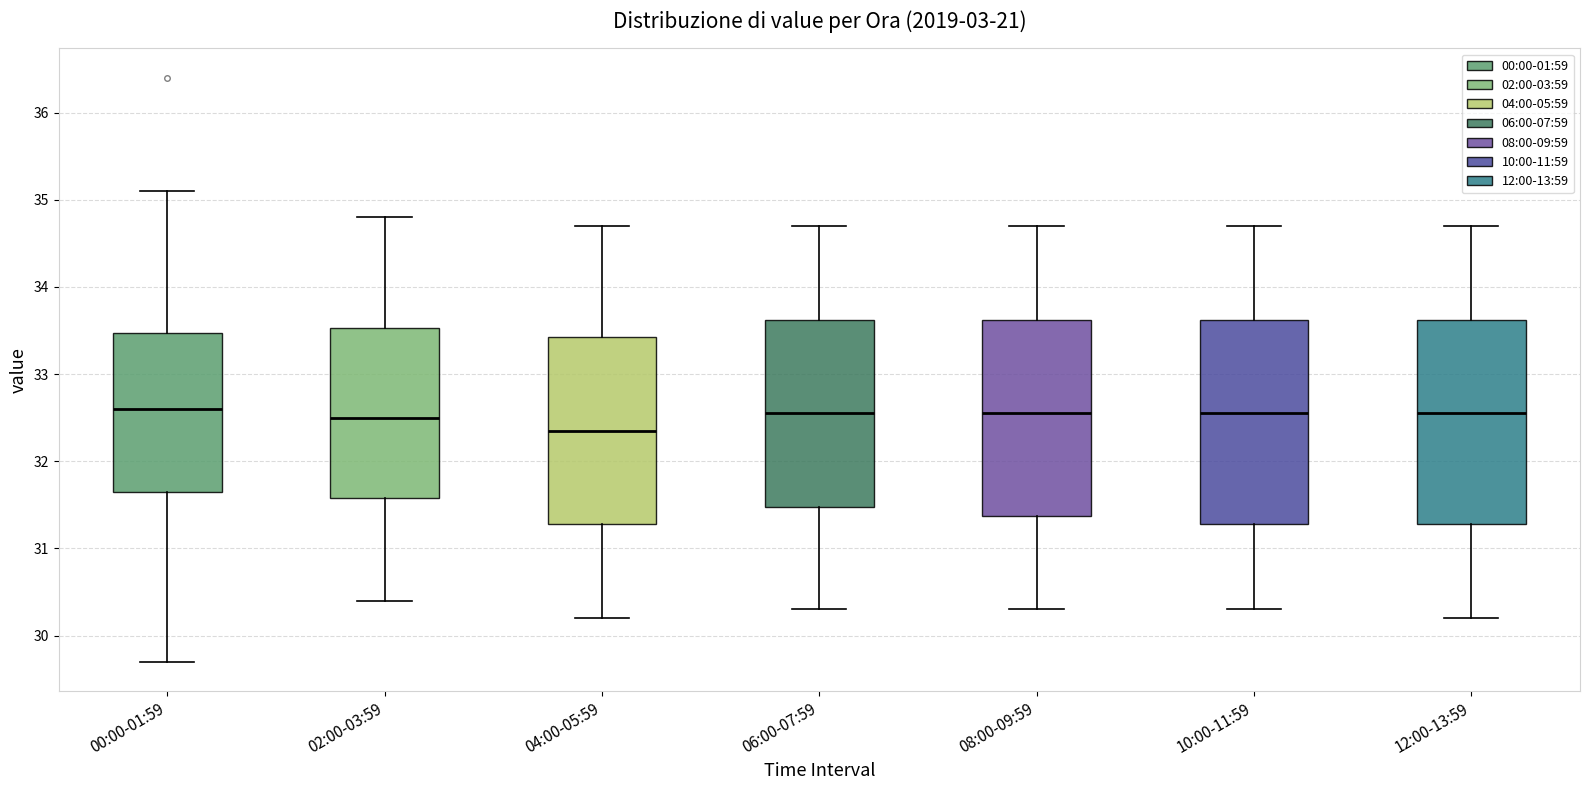

Which box has the lowest median line?

04:00-05:59